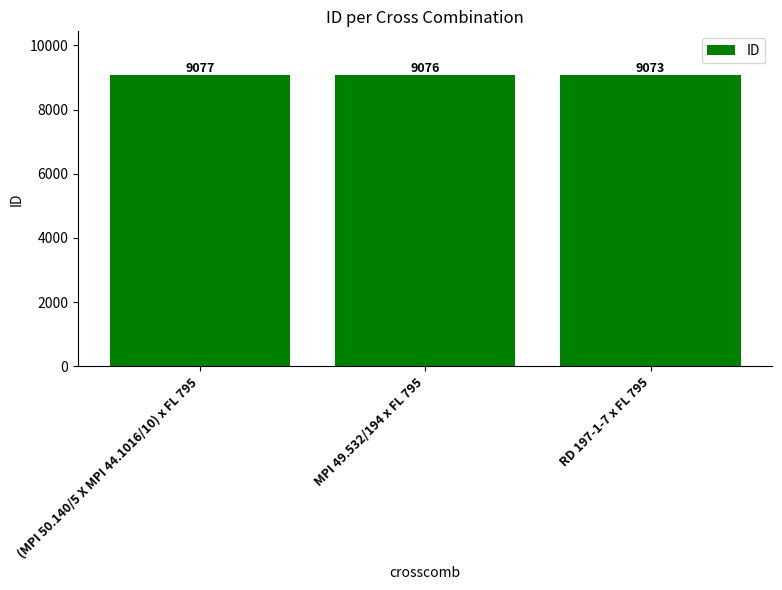

Reading left to right, what are all the values shown in this chart?

(MPI 50.140/5 X MPI 44.1016/10) x FL 795=9077	MPI 49.532/194 x FL 795=9076	RD 197-1-7 x FL 795=9073